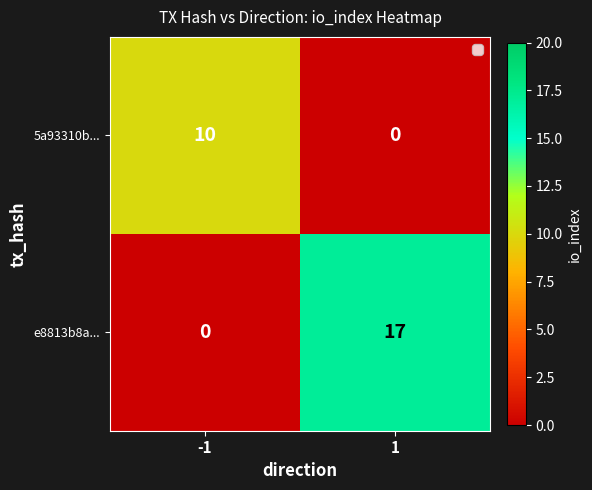

What value does the e8813b8a... series have at 1?

17